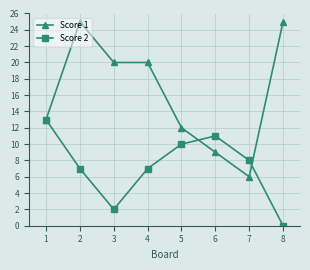

List the series in order of their peak value, lowest first.

Score 2, Score 1